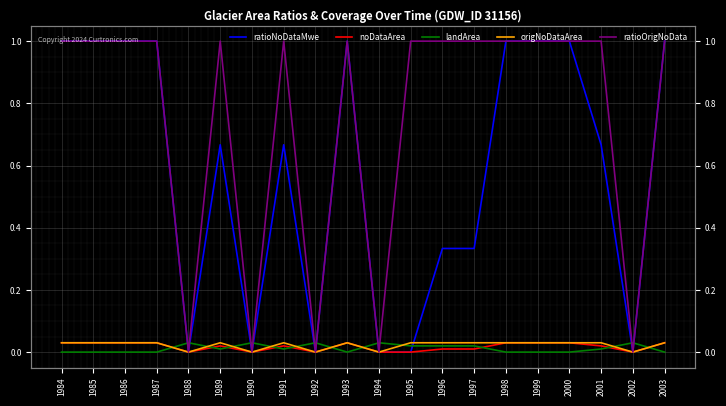

Reading left to right, list all the values displayed in this chart.

ratioNoDataMwe: 1.0	1.0	1.0	1.0	0.0	0.7	0.0	0.7	0.0	1.0	0.0	0.0	0.3	0.3	1.0	1.0	1.0	0.7	0.0	1.0
noDataArea: 0.0	0.0	0.0	0.0	0.0	0.0	0.0	0.0	0.0	0.0	0.0	0.0	0.0	0.0	0.0	0.0	0.0	0.0	0.0	0.0
landArea: 0.0	0.0	0.0	0.0	0.0	0.0	0.0	0.0	0.0	0.0	0.0	0.0	0.0	0.0	0.0	0.0	0.0	0.0	0.0	0.0
origNoDataArea: 0.0	0.0	0.0	0.0	0.0	0.0	0.0	0.0	0.0	0.0	0.0	0.0	0.0	0.0	0.0	0.0	0.0	0.0	0.0	0.0
ratioOrigNoData: 1.0	1.0	1.0	1.0	0.0	1.0	0.0	1.0	0.0	1.0	0.0	1.0	1.0	1.0	1.0	1.0	1.0	1.0	0.0	1.0